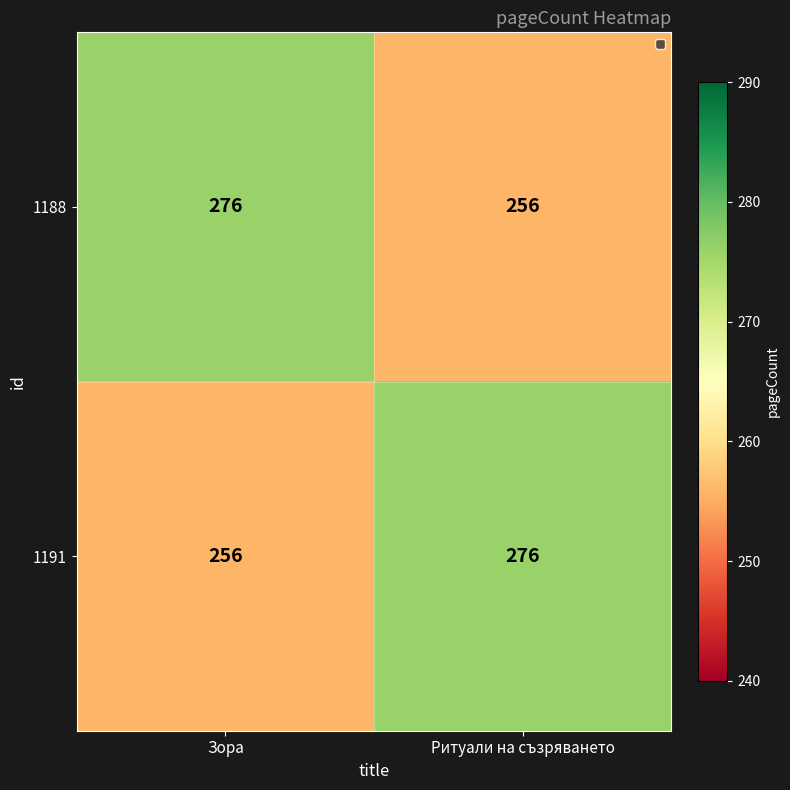

At which label is 1191 closest to 266?

Зора